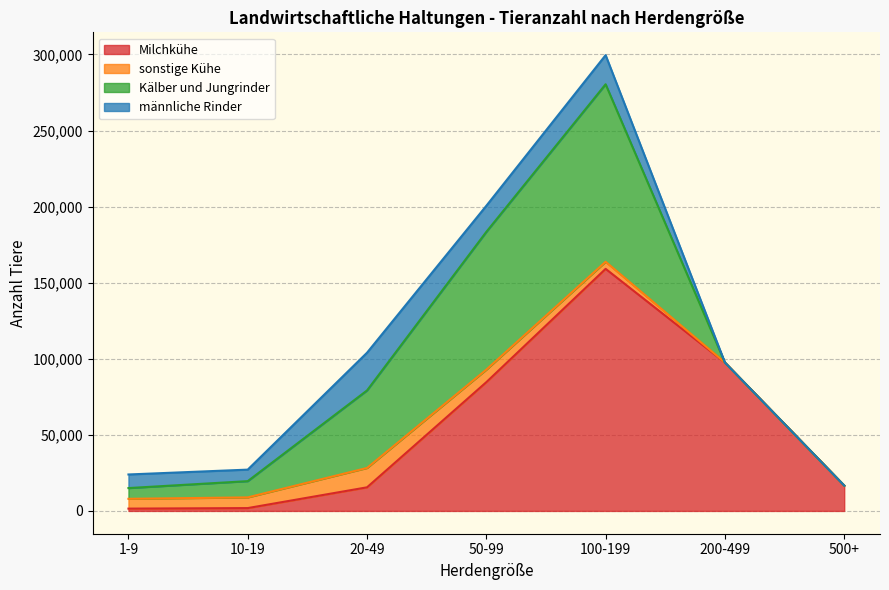

Between 50-99 and 200-499, which series saw the biggest shift?

Kälber und Jungrinder